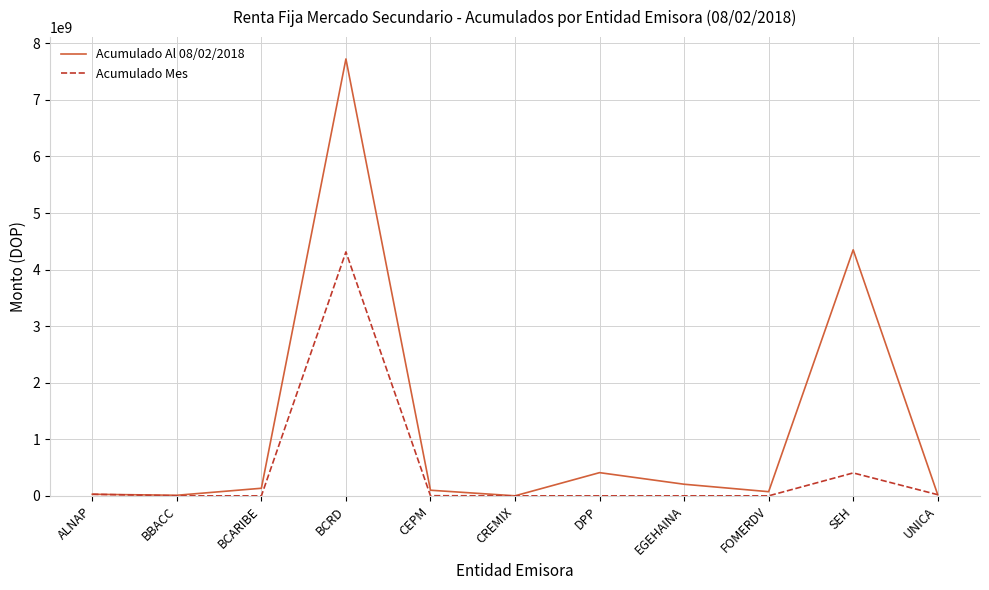

Rank the series by their average value, from lowest to highest.

Acumulado Mes, Acumulado Al 08/02/2018